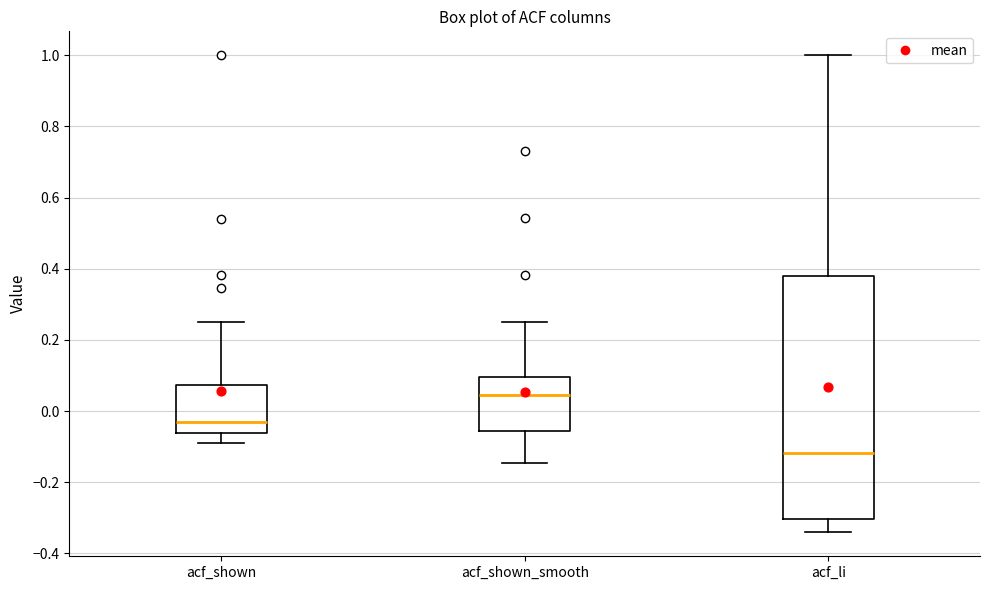

Reading left to right, read every box against the y-axis: the position of its median line, the range the box covers, and the ends of its whiskers. The values are not printed on the chart, so give them approximately, as read against the axis.

acf_shown: median -0.04, box -0.06 to 0.08, whiskers -0.08 to 0.26
acf_shown_smooth: median 0.04, box -0.06 to 0.10, whiskers -0.14 to 0.26
acf_li: median -0.12, box -0.30 to 0.38, whiskers -0.34 to 1.00